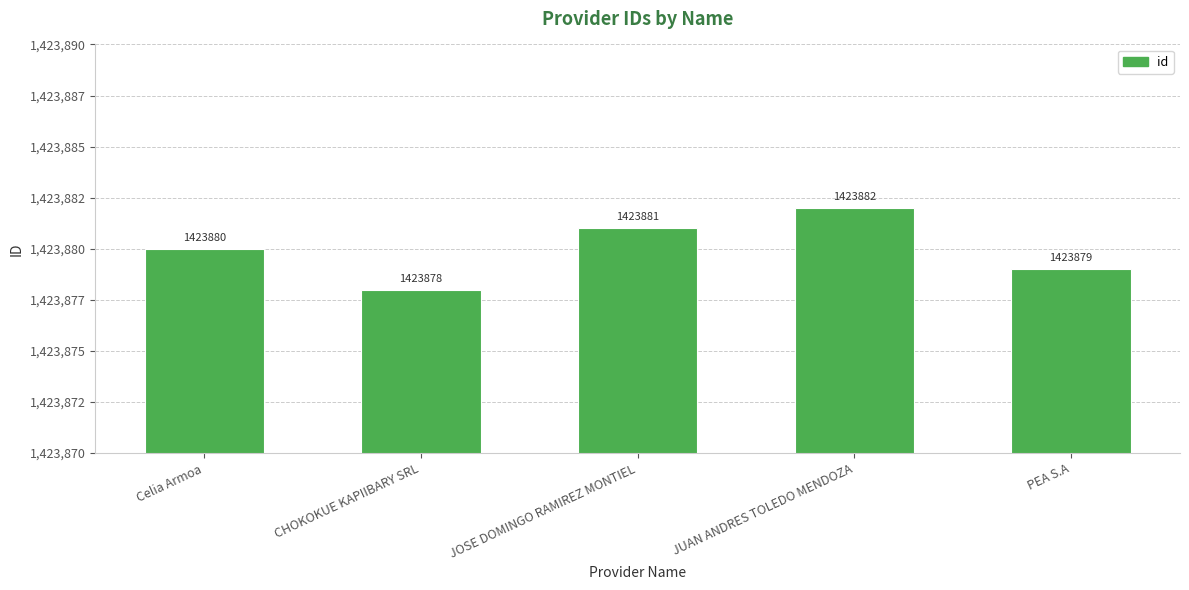

True or false: the data shows 314340 at PEA S.A.

False